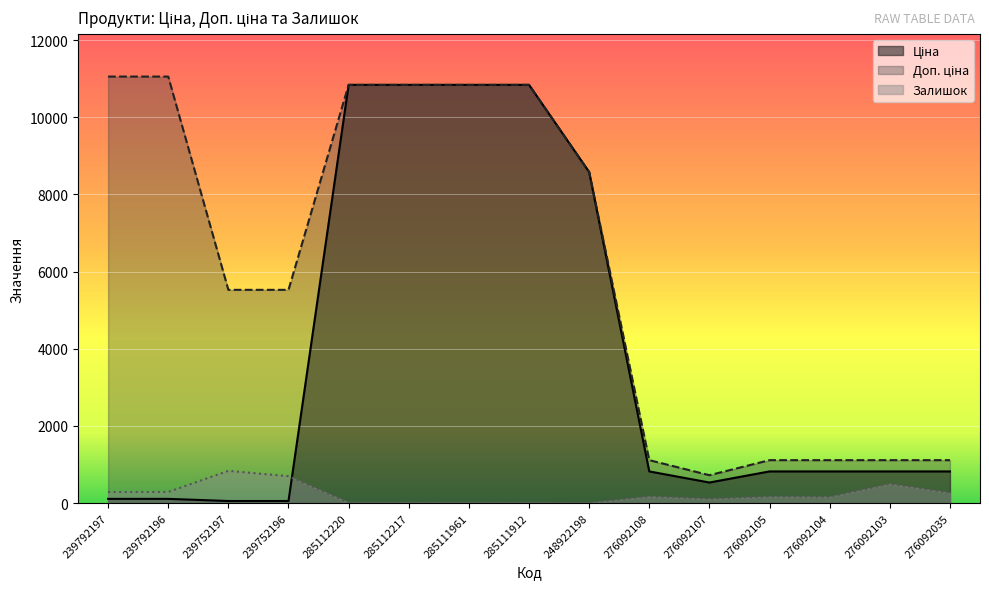

The value of Залишок at 276092105 is 252.9. True or false?

False